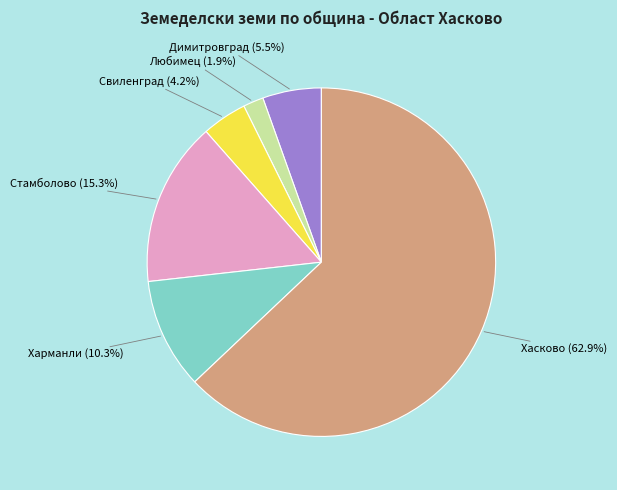

Is the sum of Любимец and Харманли greater than half?

No